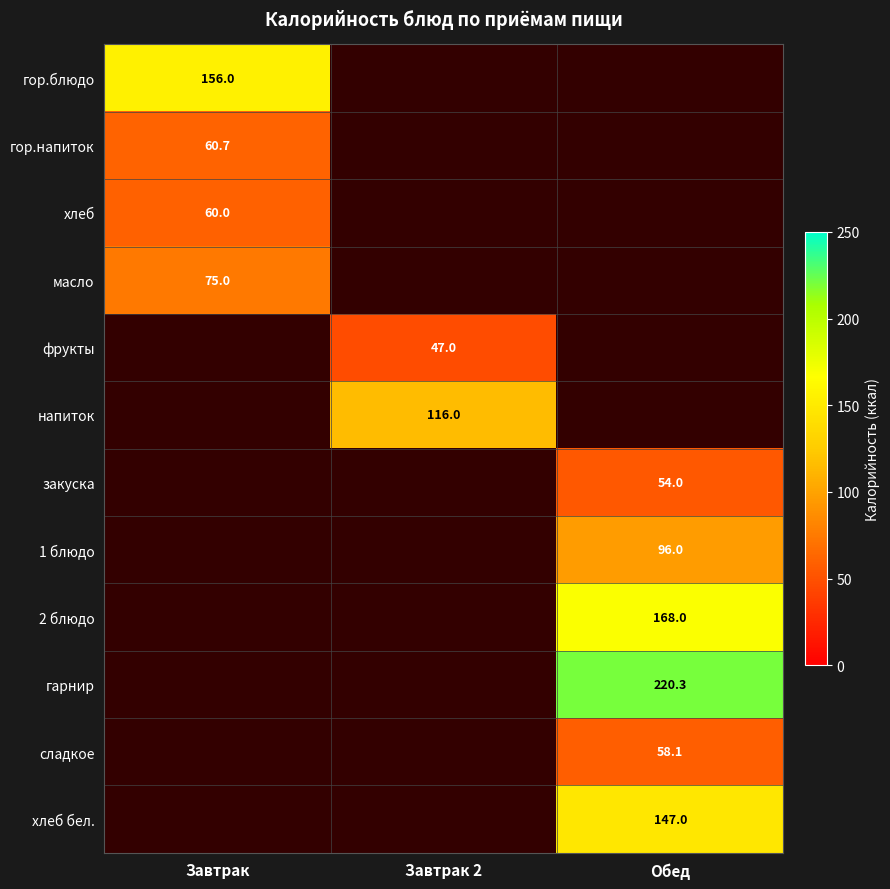

True or false: гор.блюдо has a value of 156.0 at Завтрак.

True